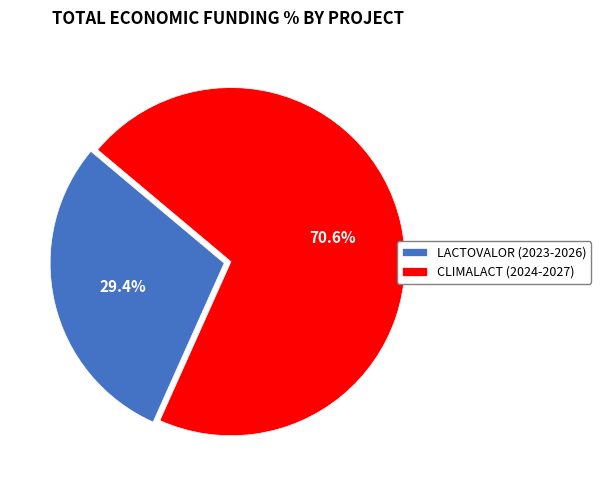

What is the largest slice in the pie chart?

CLIMALACT (2024-2027)